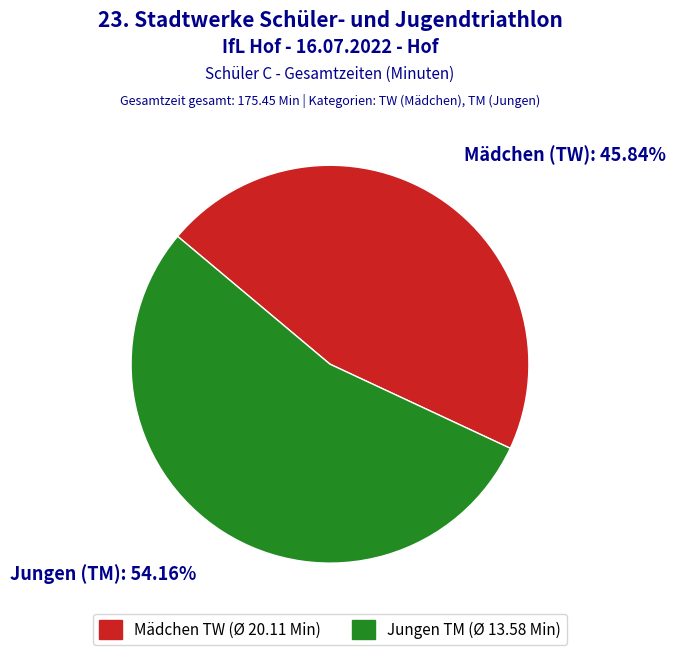

Count the number of slices in the pie.

2